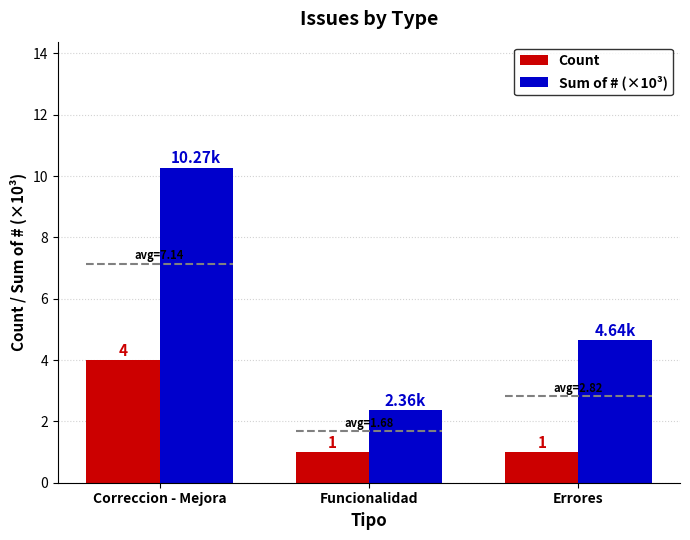

What is the maximum value shown in the chart?

10.3